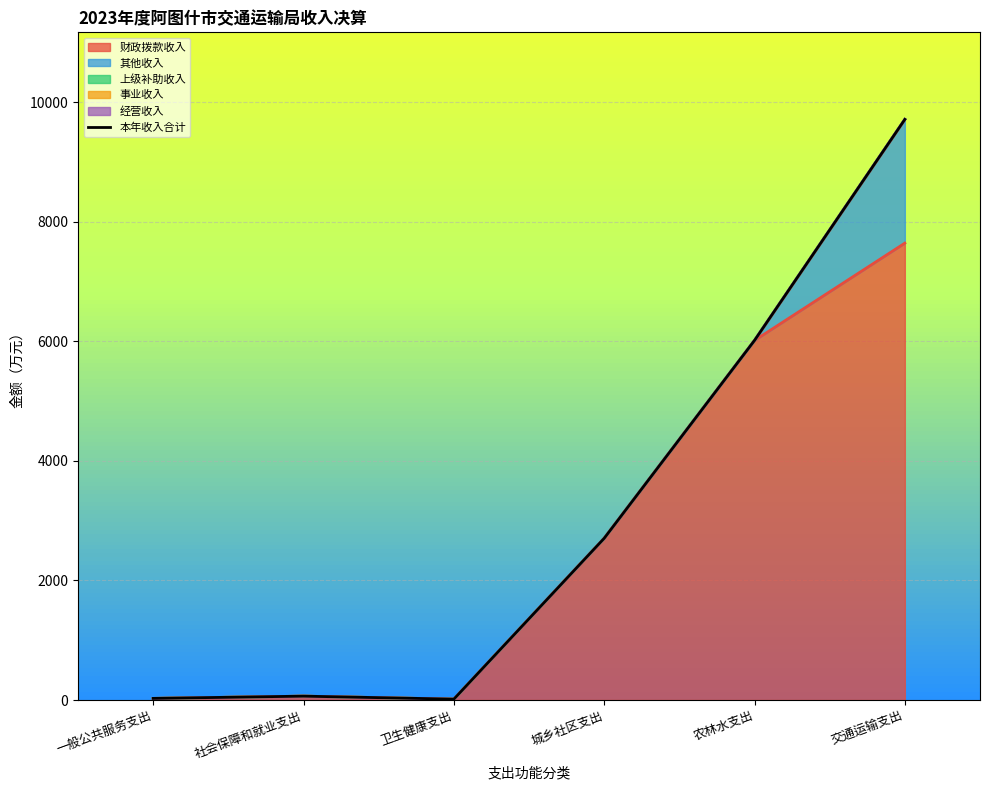

What is the value of the 2nd point from the left?

65.0